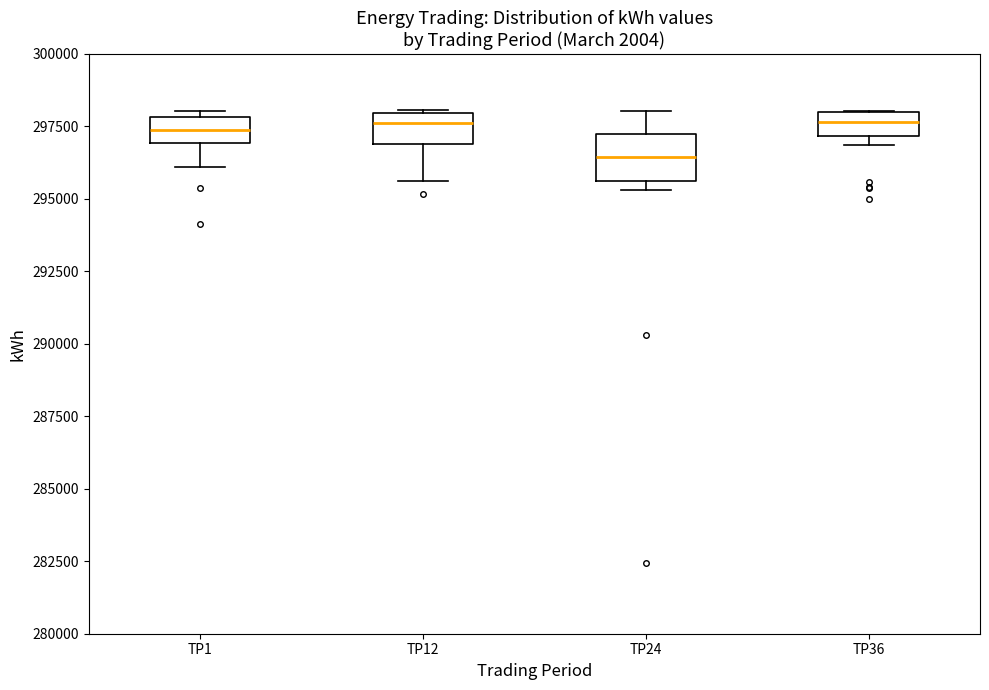

Reading left to right, transcribe this box plot: for each box, give where its median line is, the range the box spans, and where its two whiskers end, as read against the y-axis. The values are not printed on the chart, so give them approximately, as read against the axis.

TP1: median 297500, box 297000 to 298000, whiskers 296000 to 298000 (just above the box's upper edge)
TP12: median 297500, box 297000 to 298000, whiskers 295500 to 298000
TP24: median 296500, box 295500 to 297500, whiskers 295500 (just below the box's lower edge) to 298000
TP36: median 297500, box 297000 to 298000, whiskers 297000 (just below the box's lower edge) to 298000